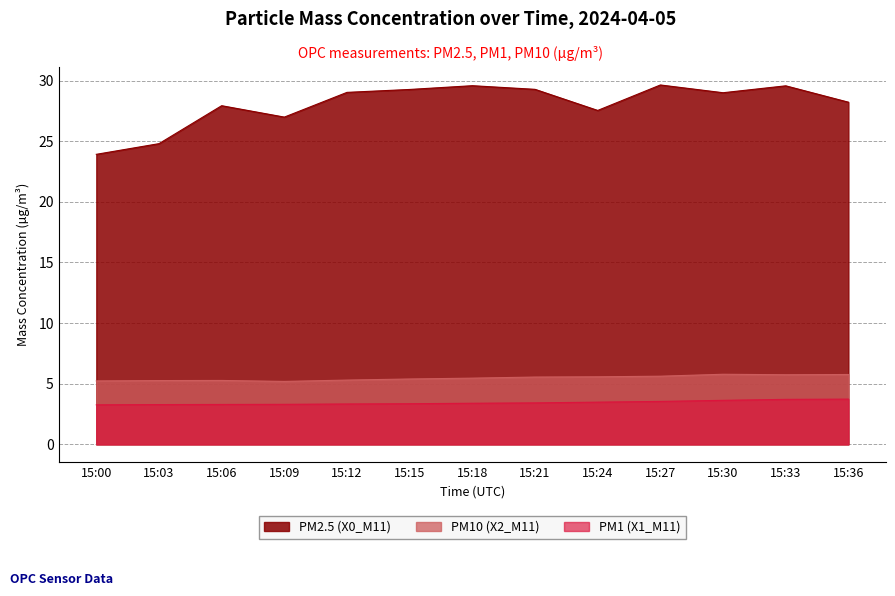

Where is the first local minimum for PM10 (X2_M11)?

15:09